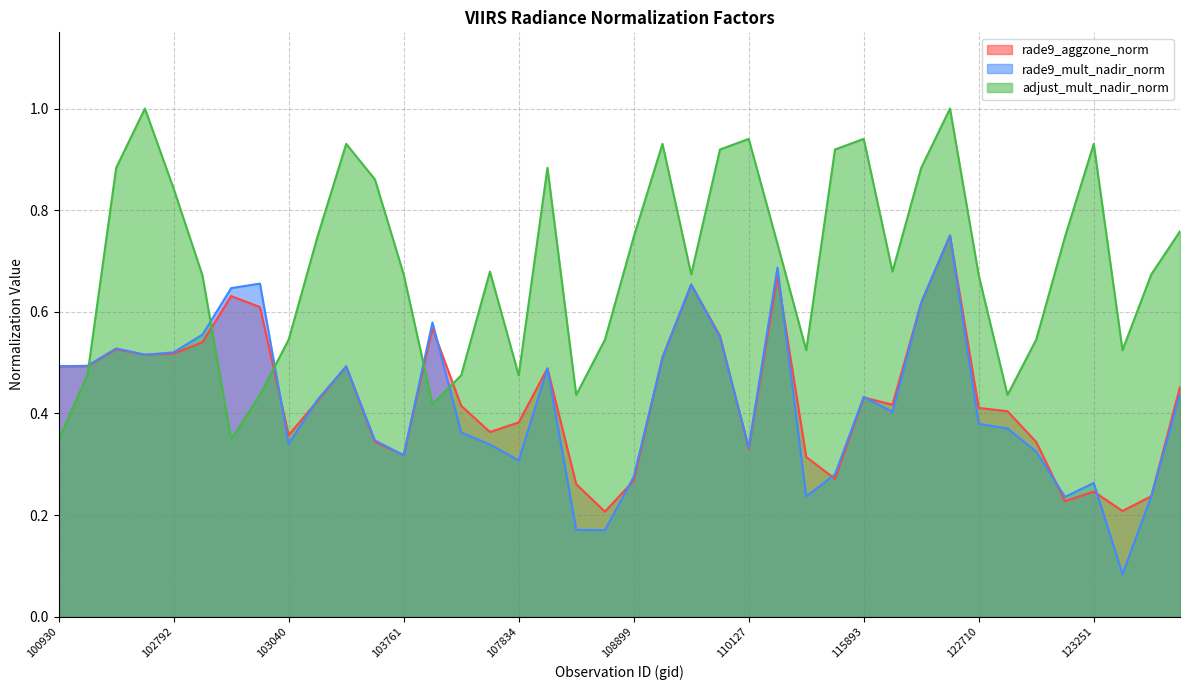

What is the difference between the highest and lowest values at 107834?

0.2